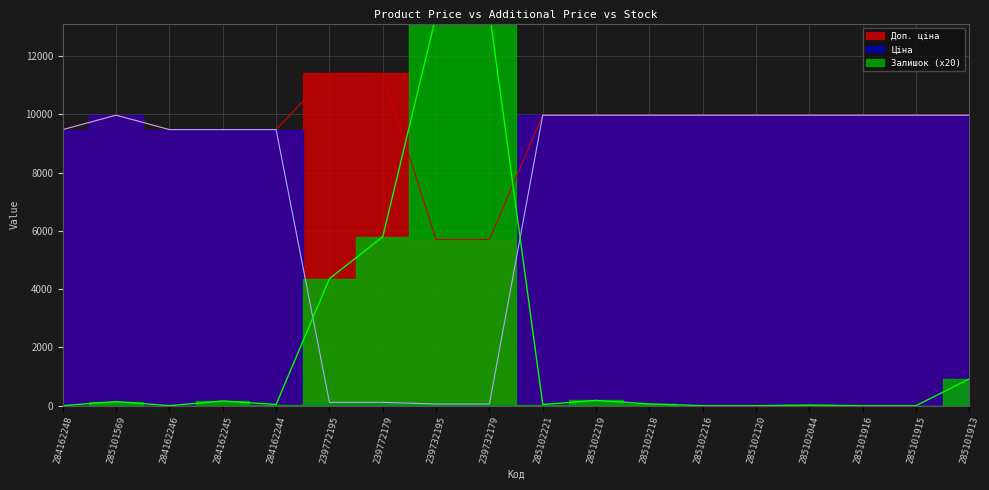

What is the value of the Залишок point at the 8th from the left?

13400.0